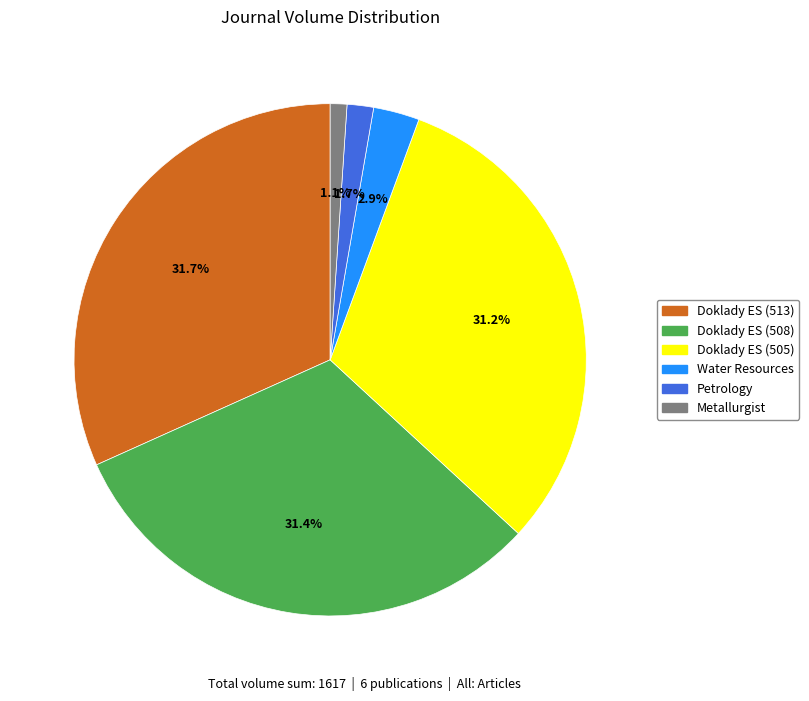

What is the smallest slice in the pie chart?

Metallurgist